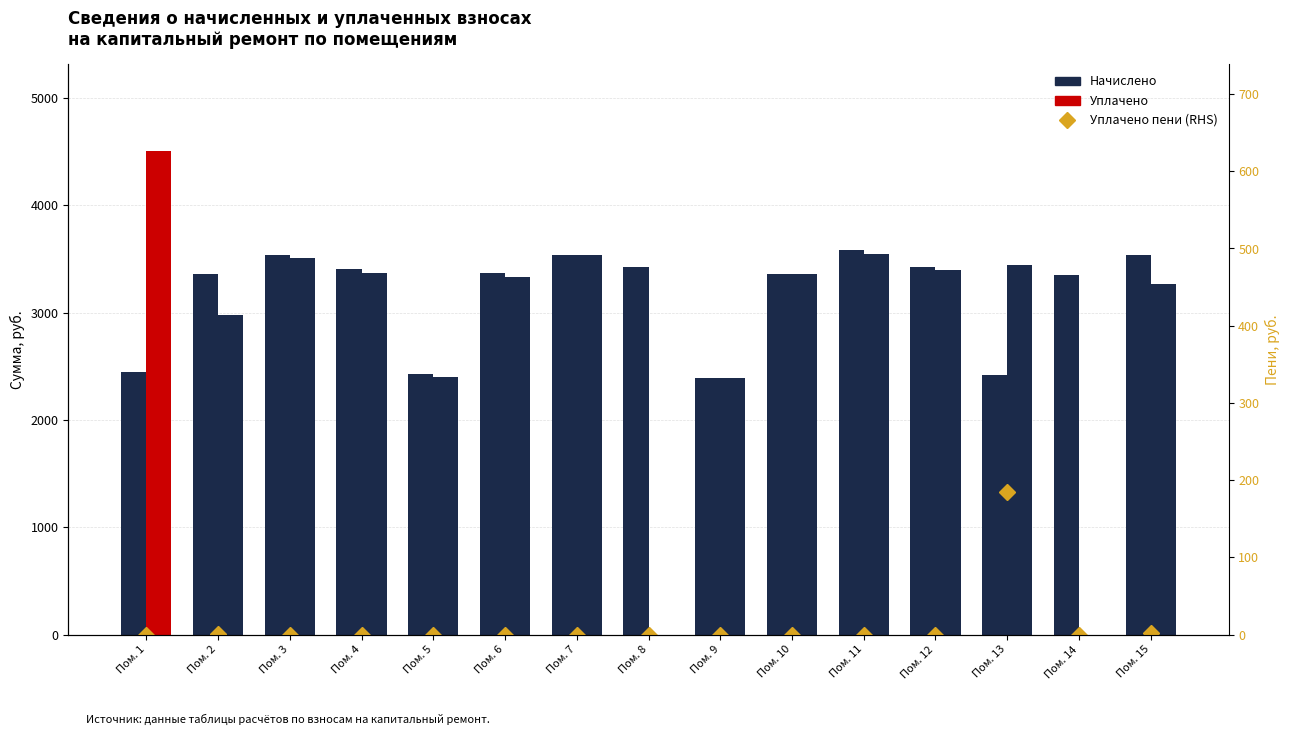

Which series changed the most between Пом. 8 and Пом. 13?

Уплачено